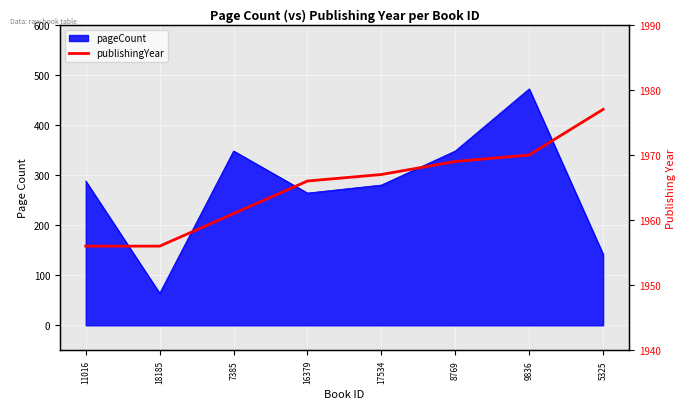

What position from the left is 8769?

6